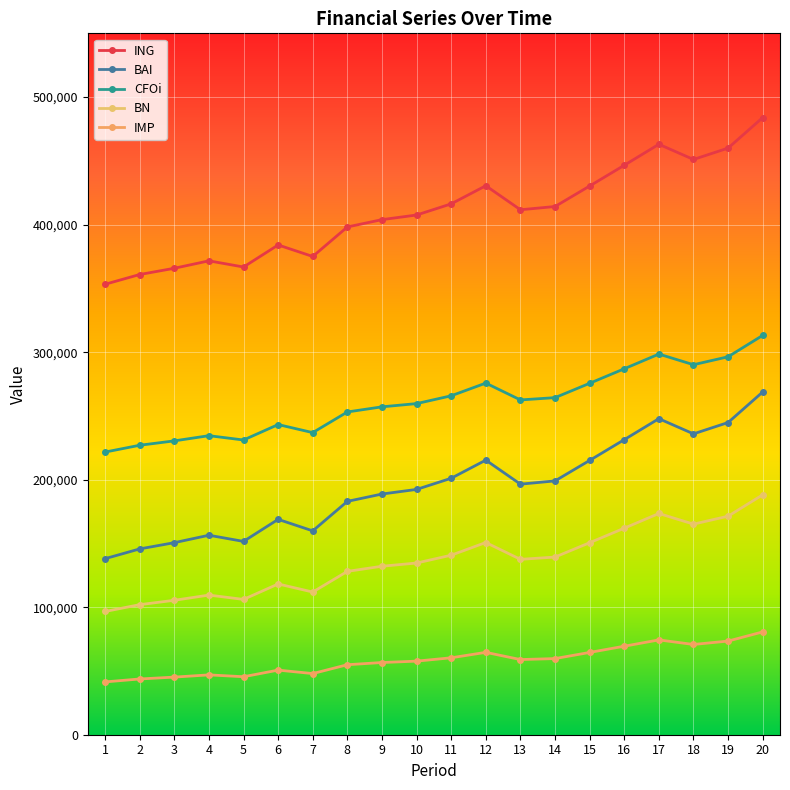

What is the total value across all series at 3?

897389.4